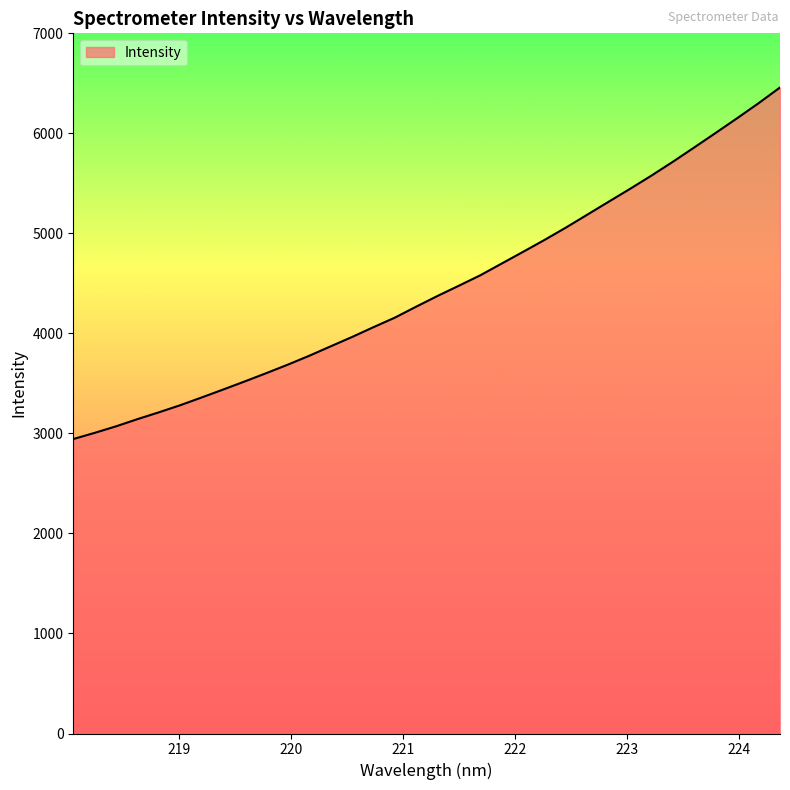

What is the minimum value shown in the chart?

2943.8